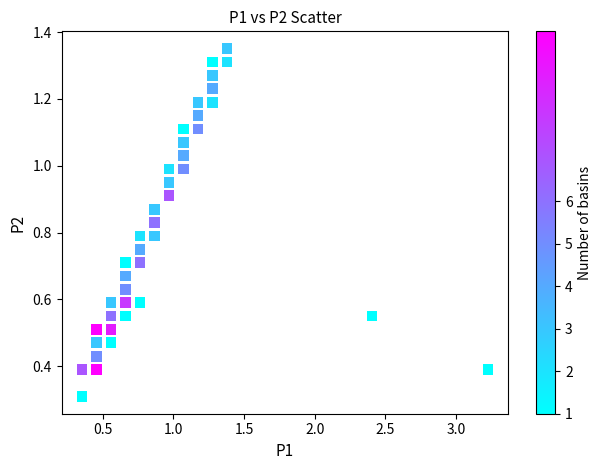

What Y value in the scatter plot is closest to 0?

0.3